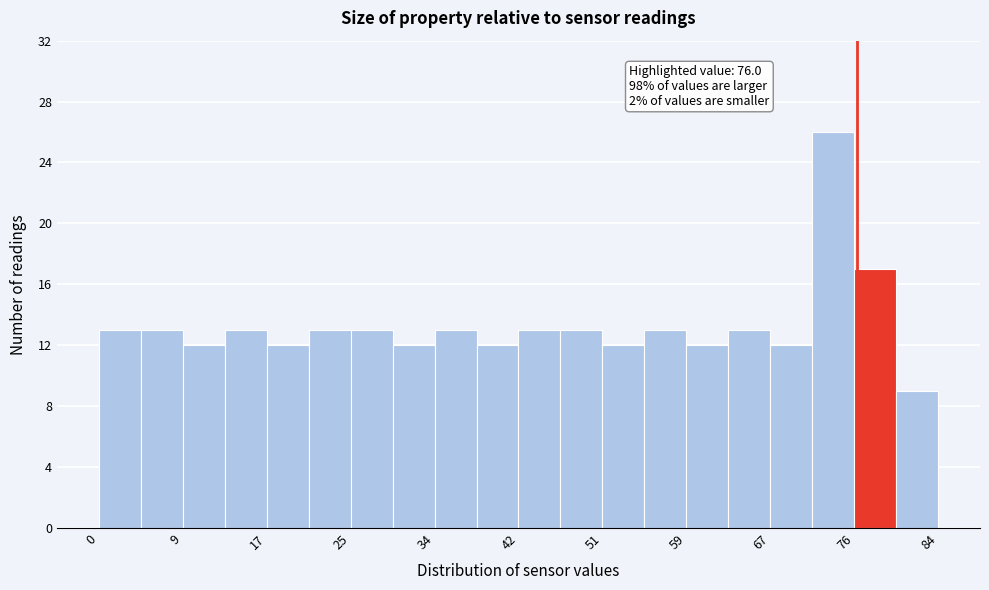

Which range on the x-axis has the tallest bar?

72 to 76